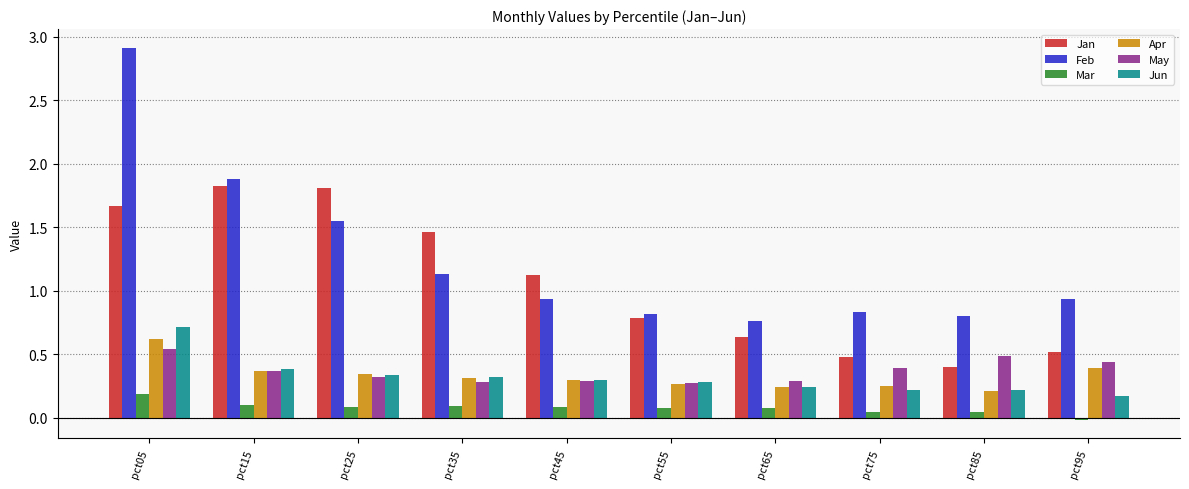

How many bars are there in total?

60